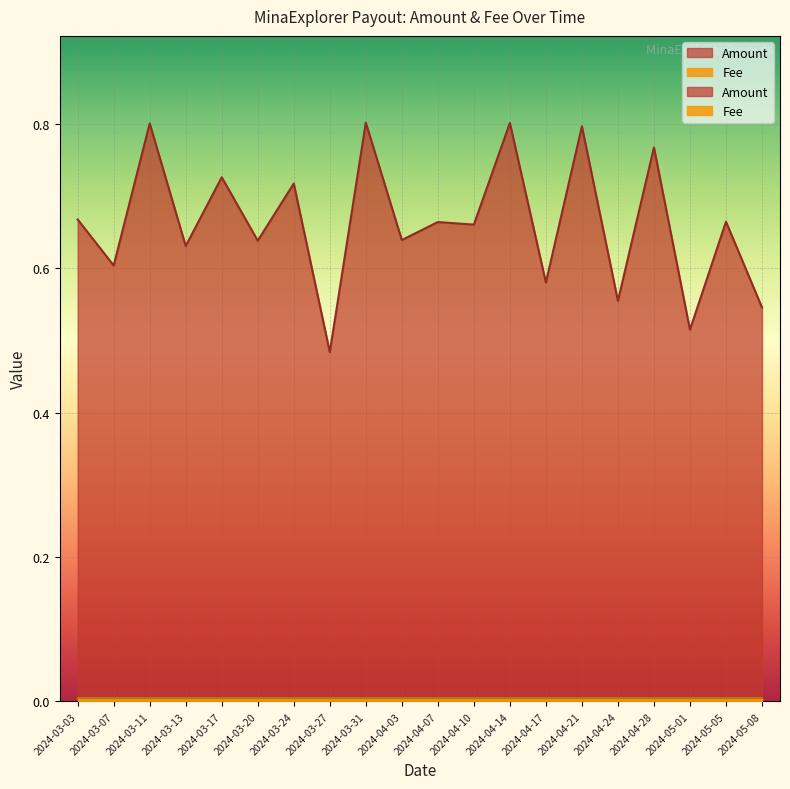

Rank the series by their maximum value, from highest to lowest.

Amount, Fee